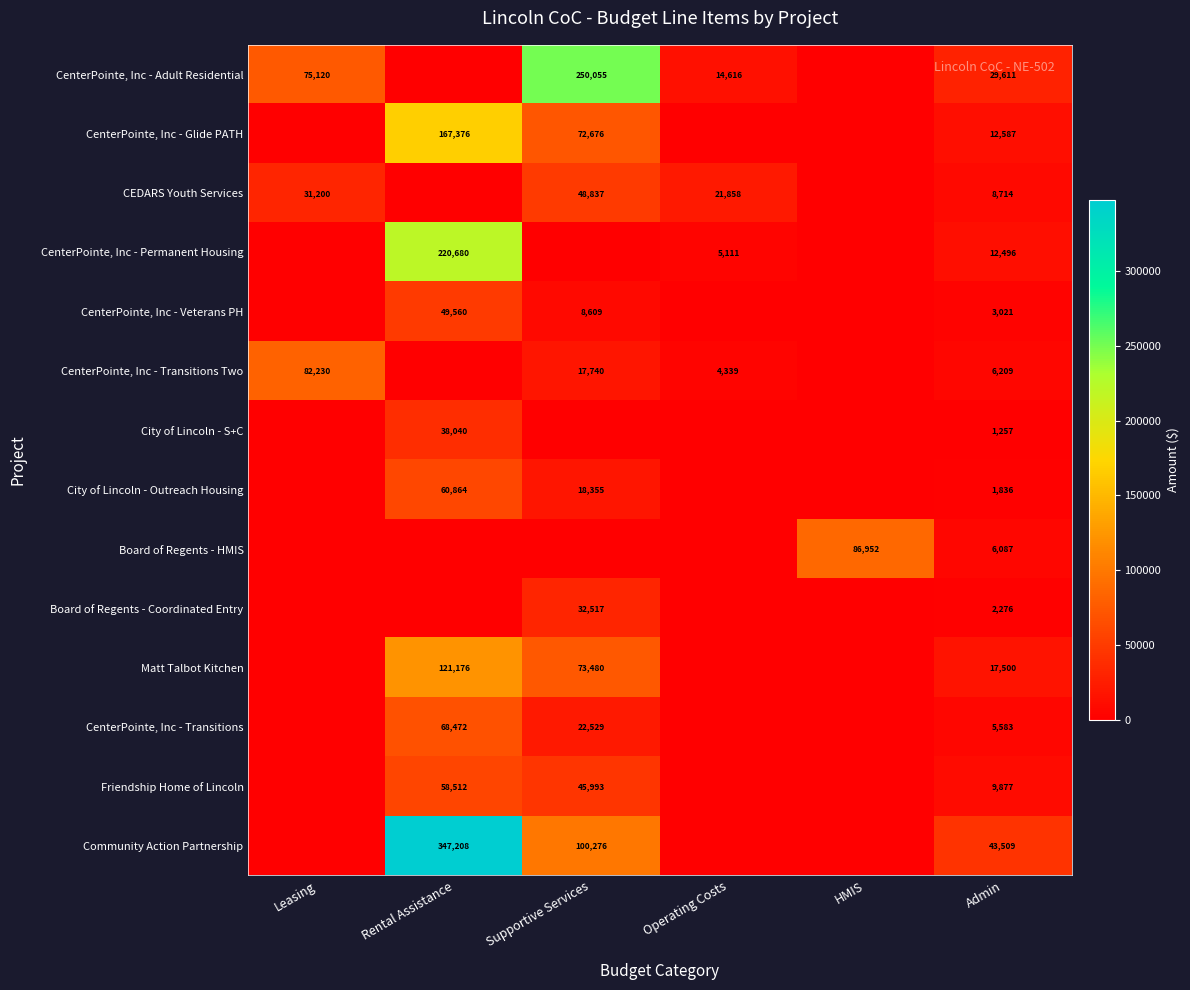

What is the spread (max minus min) of values at Admin?

42252